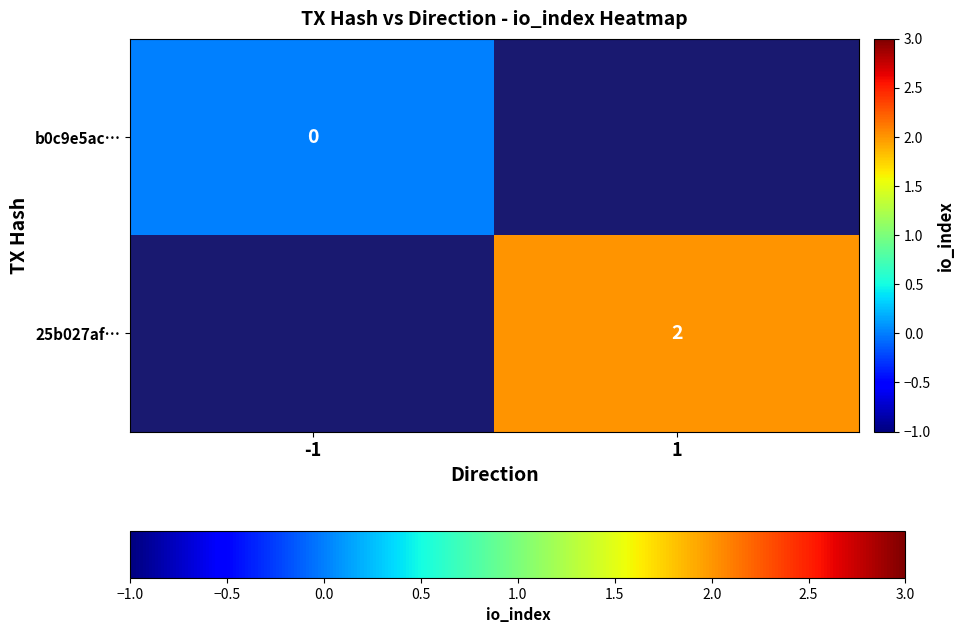

What is the greatest value displayed?

2.0